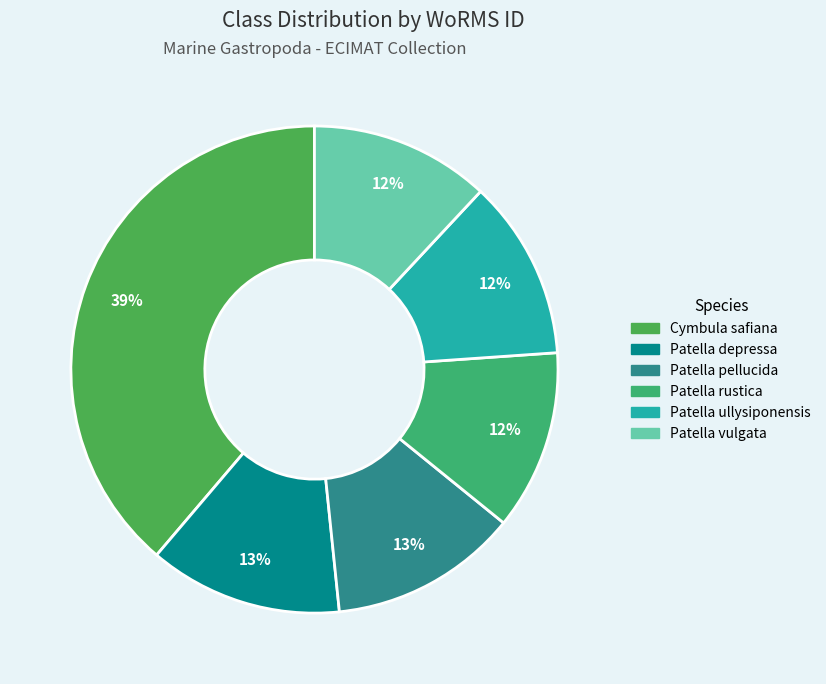

What percentage is NOT represented by Patella pellucida?

87.5%